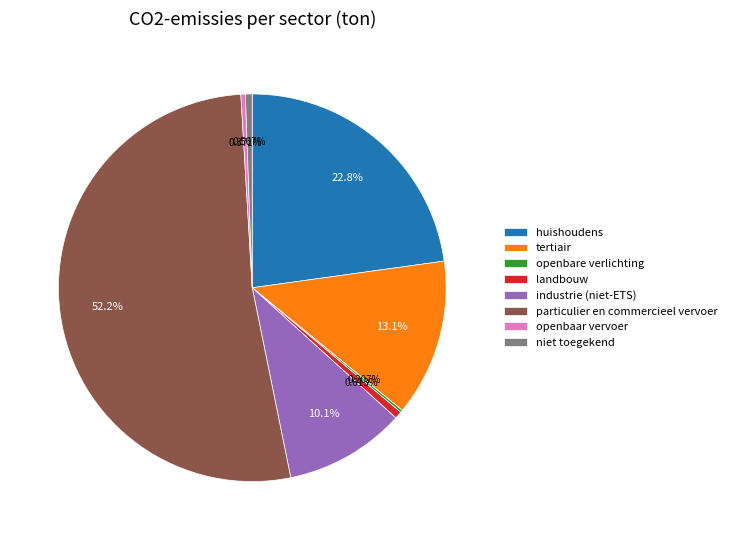

Which slice represents more than half of the pie?

particulier en commercieel vervoer